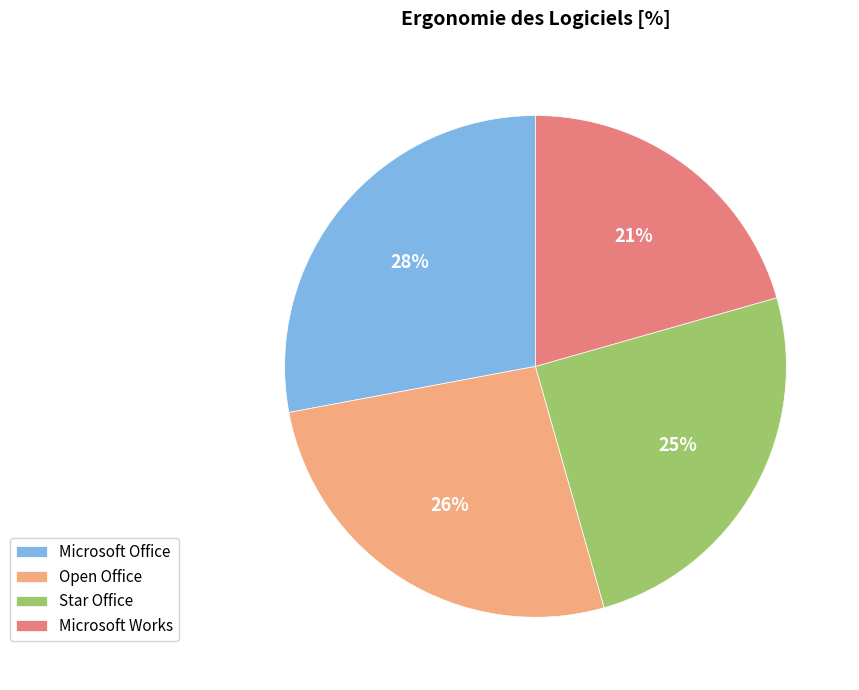

Approximately how many times larger is the value at Microsoft Office compared to Open Office?

1.1